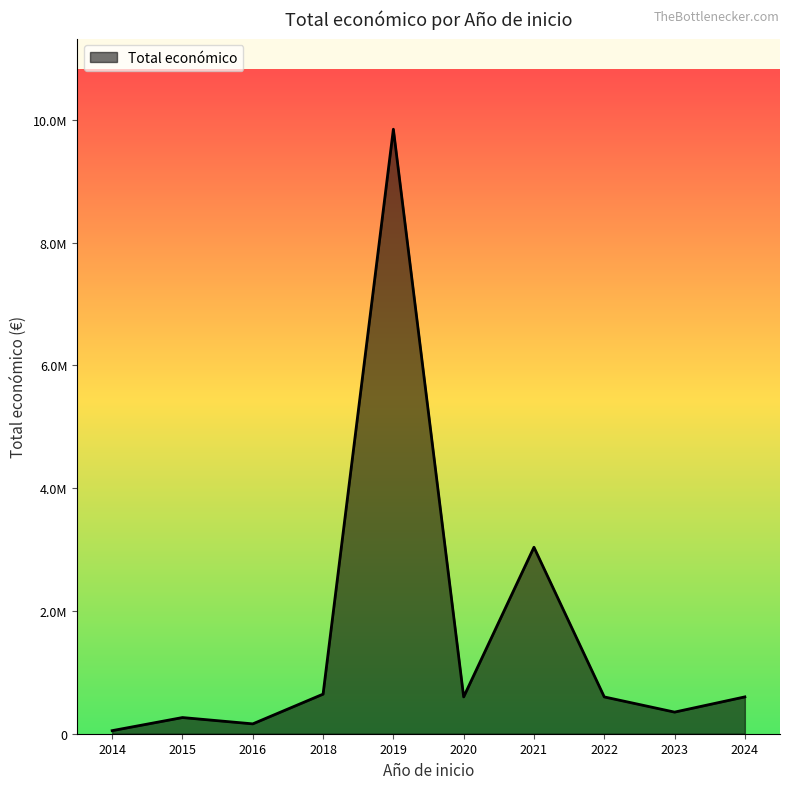

Is it true that the value at 2019 is 15397742?

False